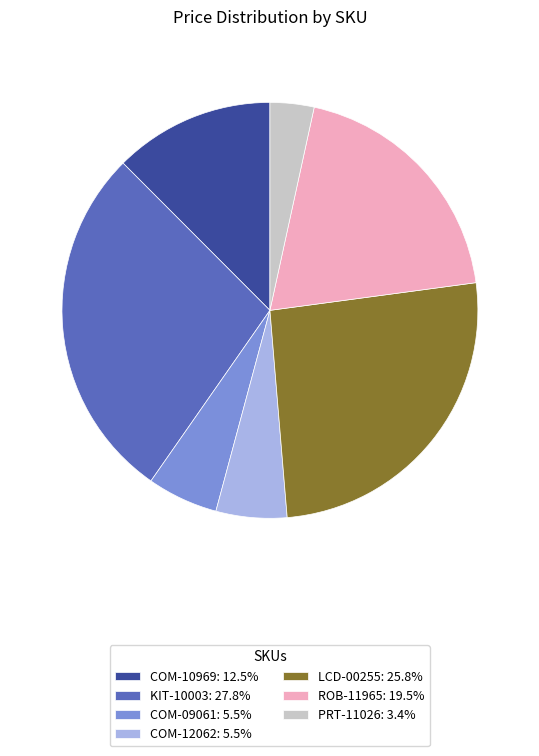

Is there any slice that represents more than half of the pie?

No